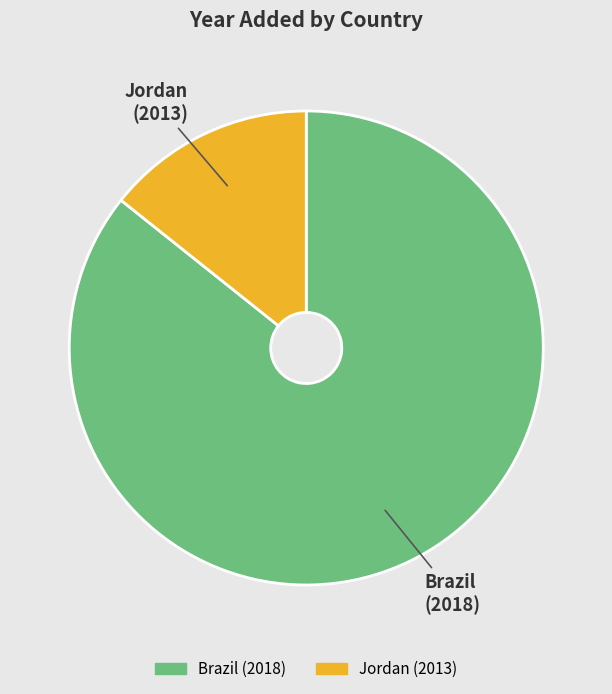

Do Brazil and Jordan together represent more than half of the pie?

Yes